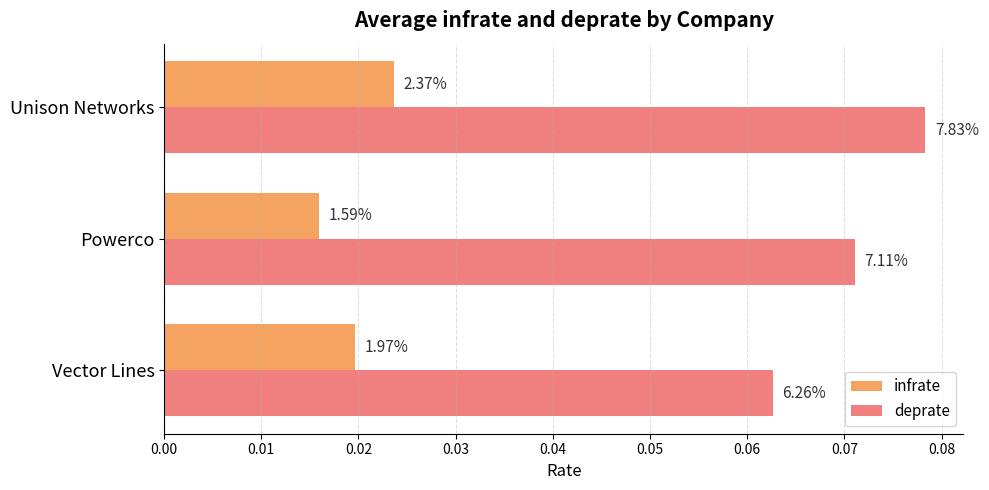

List the series in order of their peak value, highest first.

deprate, infrate